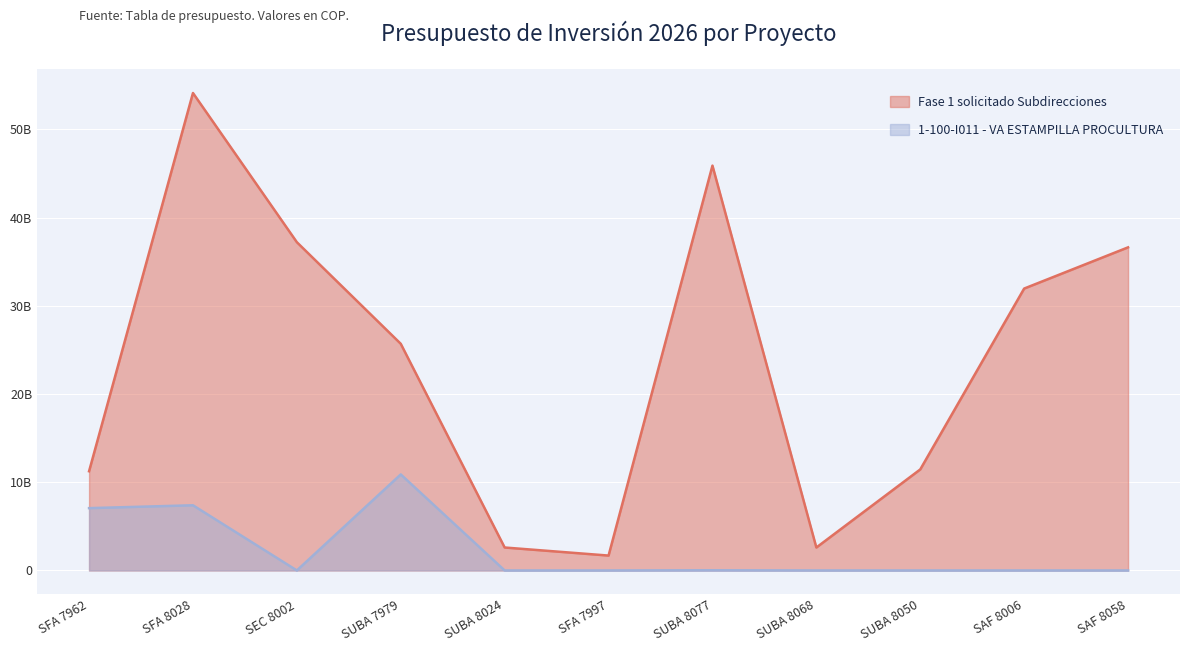

The 1-100-I011 - VA ESTAMPILLA PROCULTURA series shows 10883760000 at SUBA 7979. True or false?

True